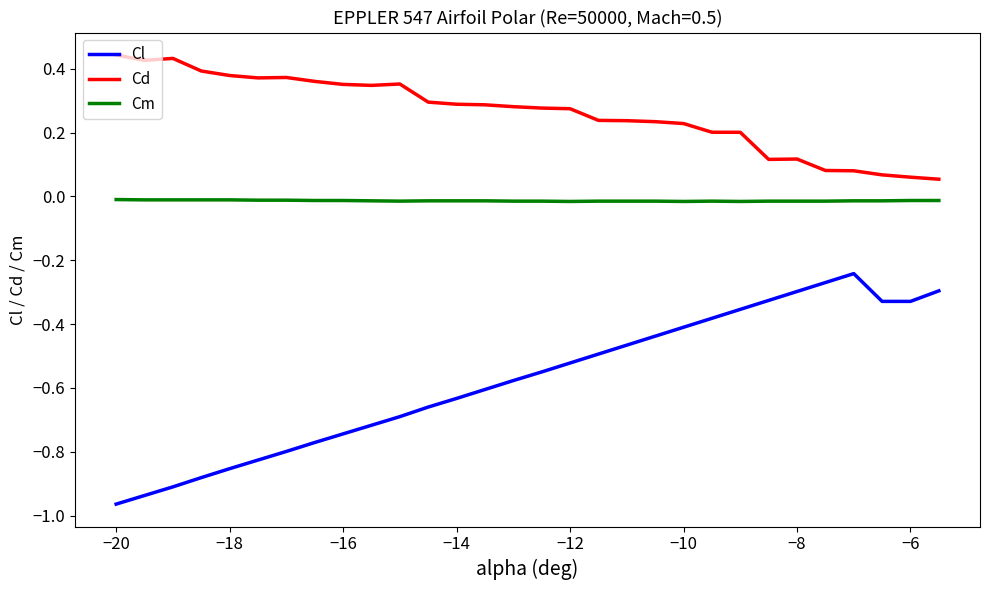

What are all the series names shown in the legend?

Cl, Cd, Cm